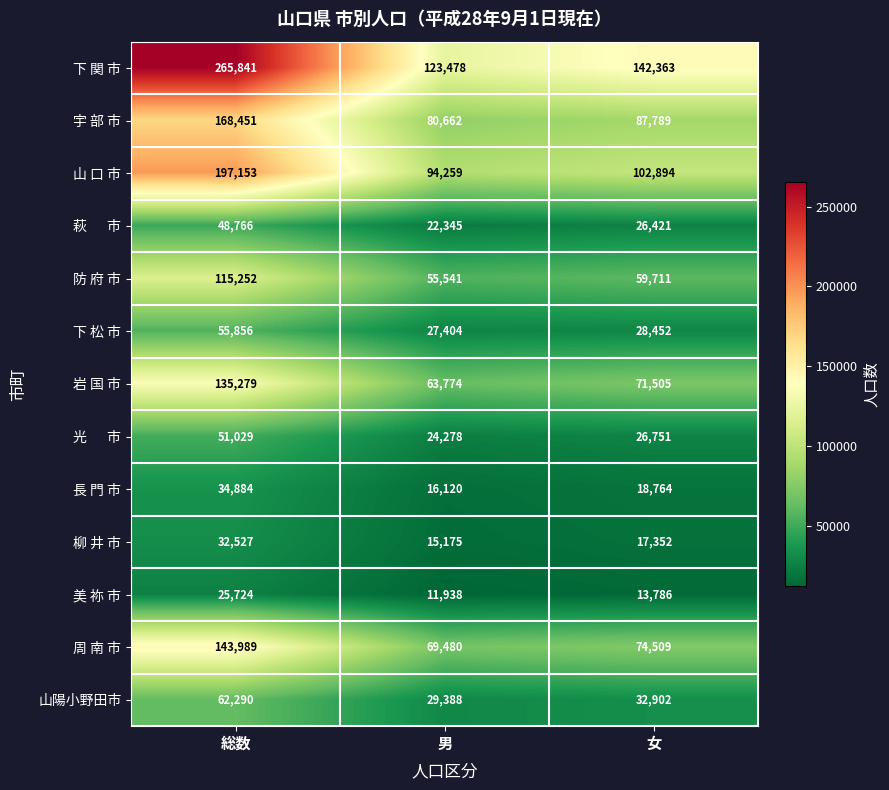

What is the spread (max minus min) of values at 総数?

240117